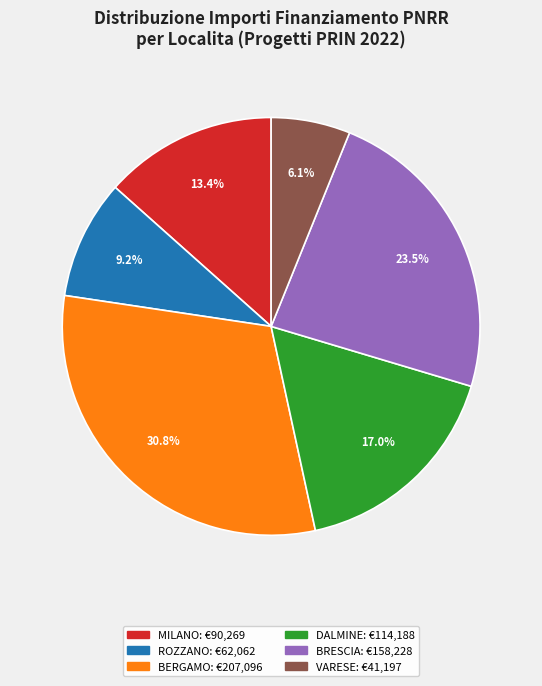

Does any single category account for the majority?

No